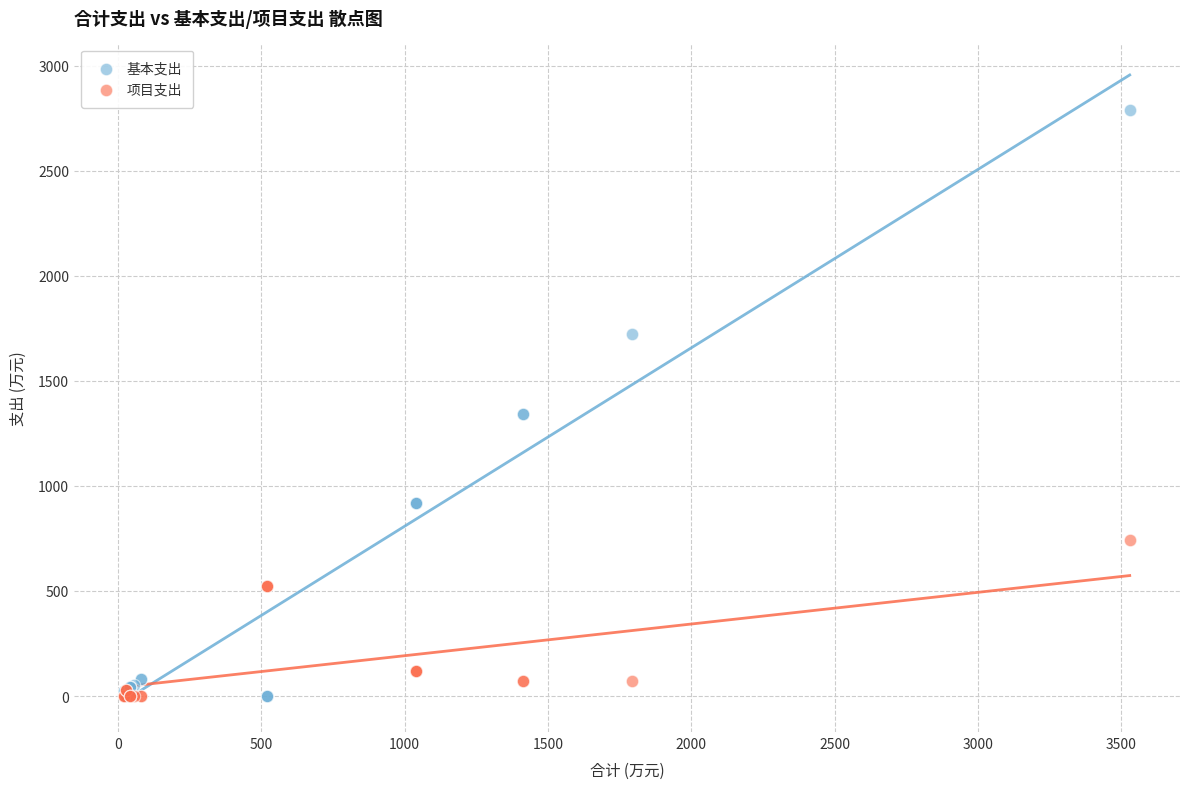

Which series has the widest spread of Y values?

基本支出